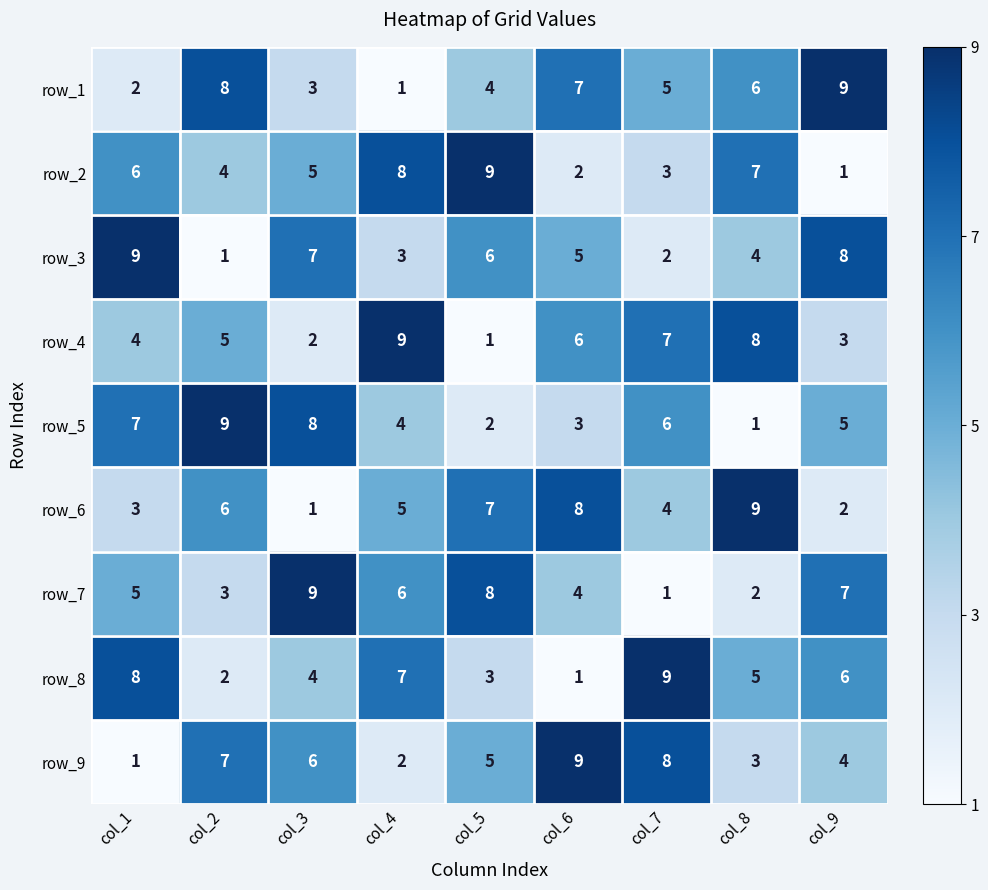

Where is row_7 nearest to the value 5?

col_1